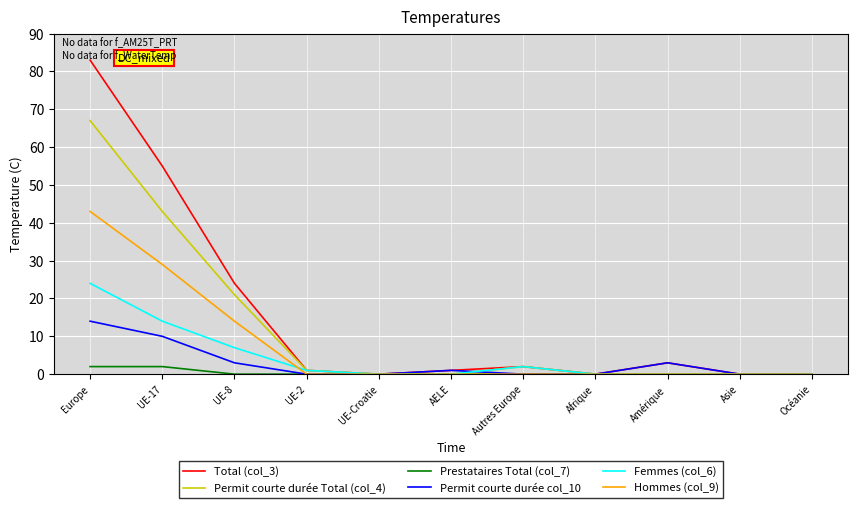

What position from the right is UE-8?

9